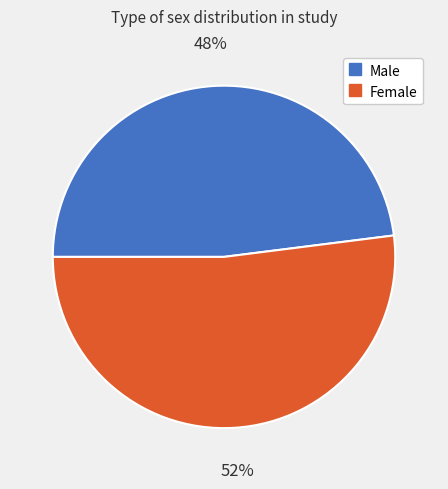

To the nearest percent, what is the difference between the largest and smallest slice percentages?

4%